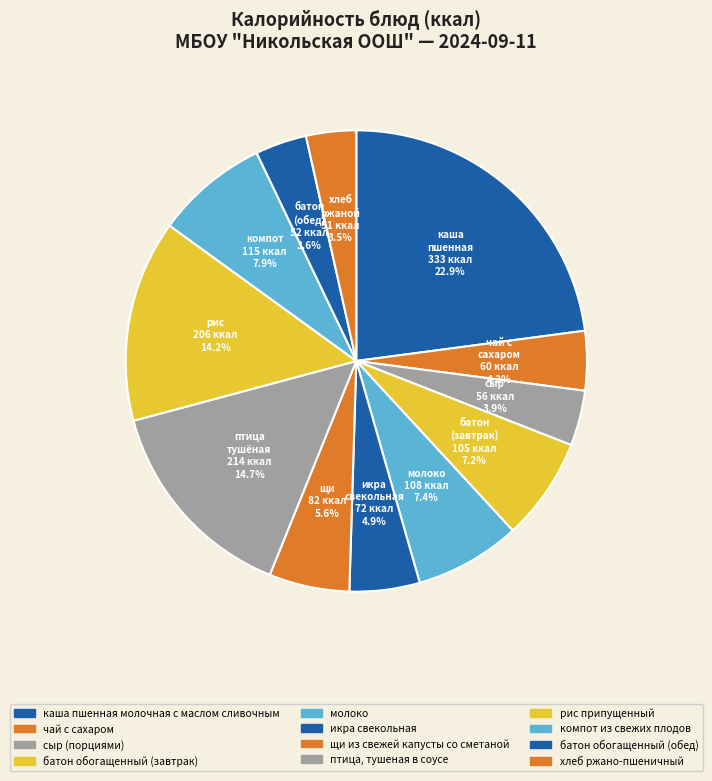

Do хлеб ржано-пшеничный and батон обогащенный (обед) together represent more than half of the pie?

No